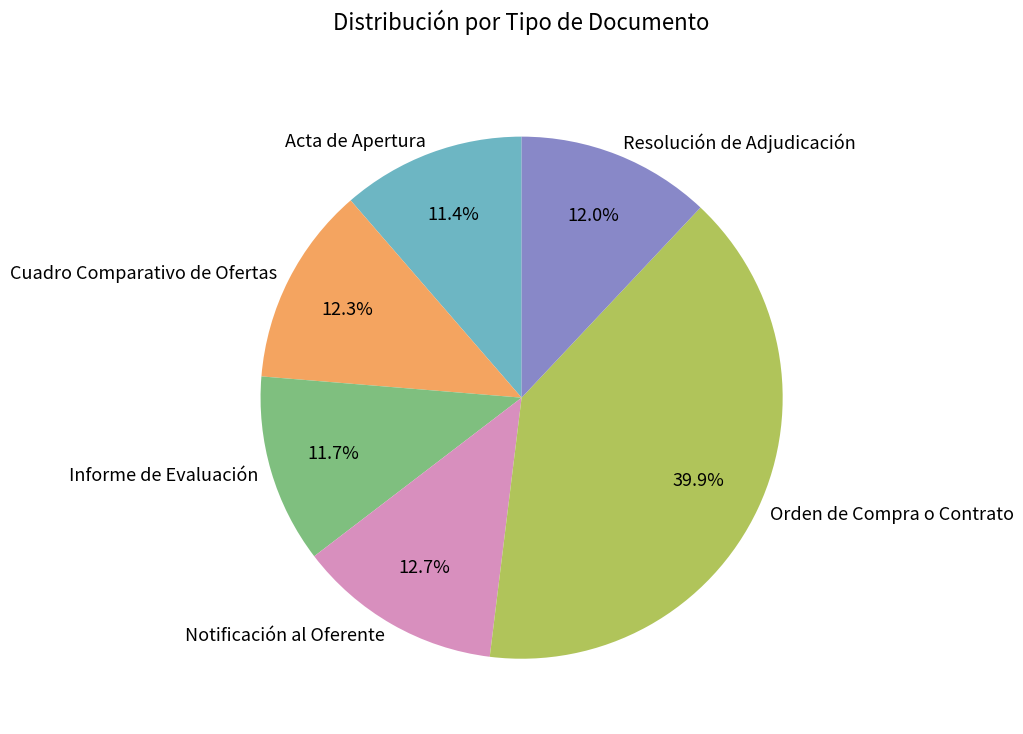

What portion of the pie excludes Informe de Evaluación?

88.3%